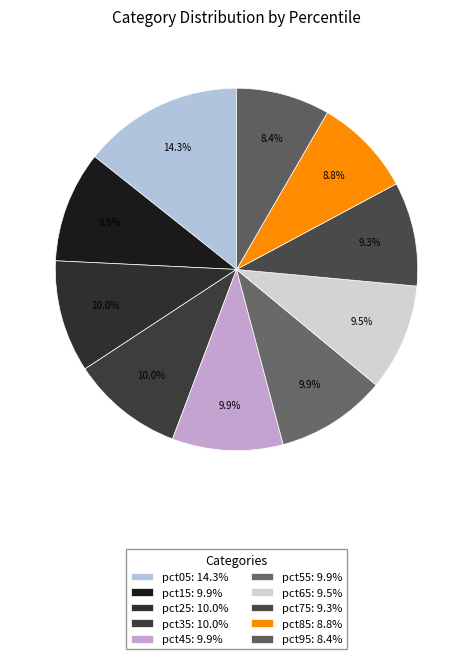

What is the smallest slice in the pie chart?

pct95